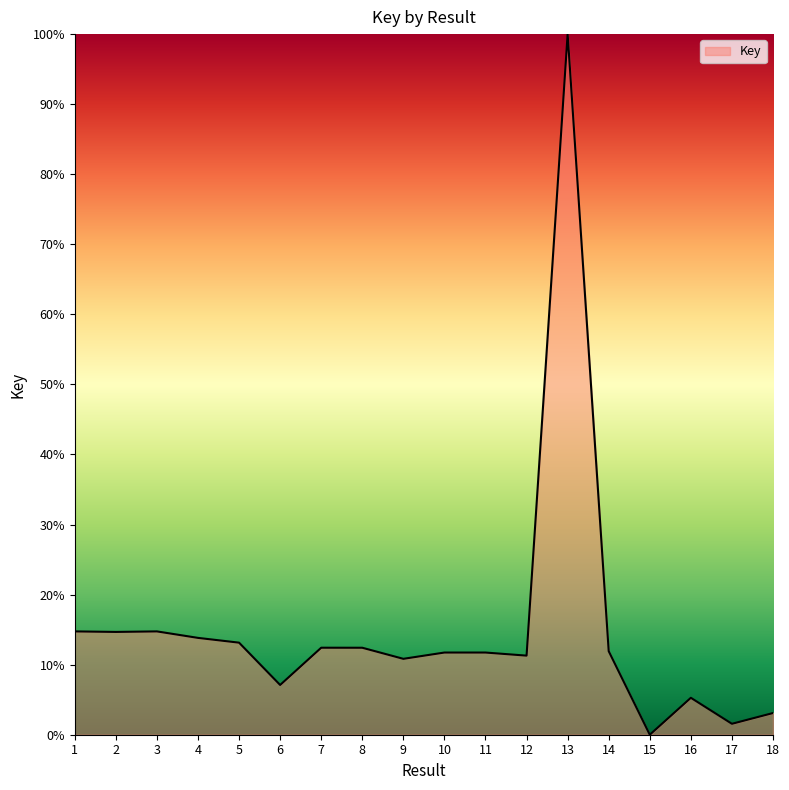

Which label corresponds to the largest value in the chart?

13